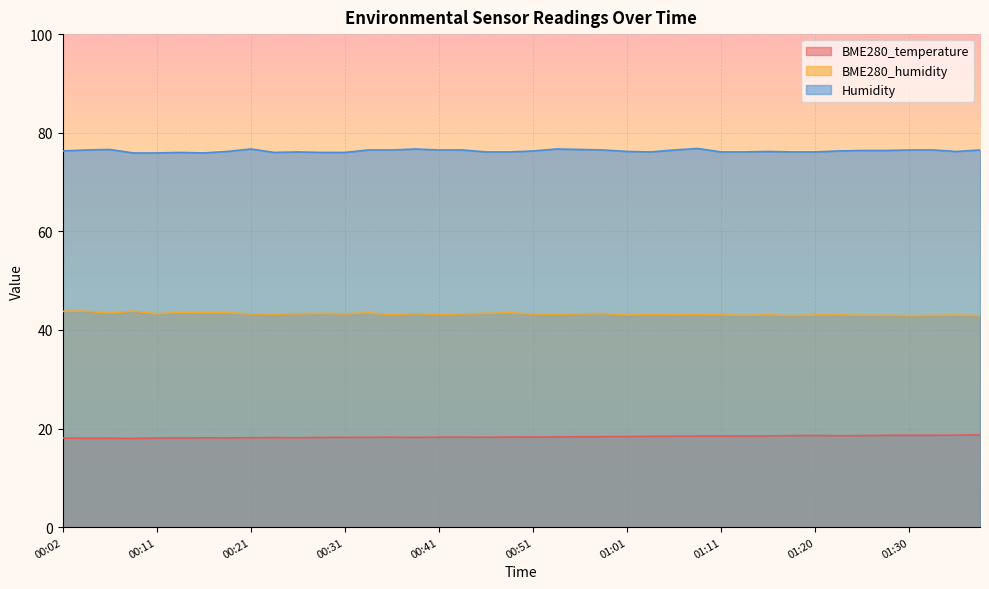

True or false: Humidity has a value of 76.1 at 01:13.

True